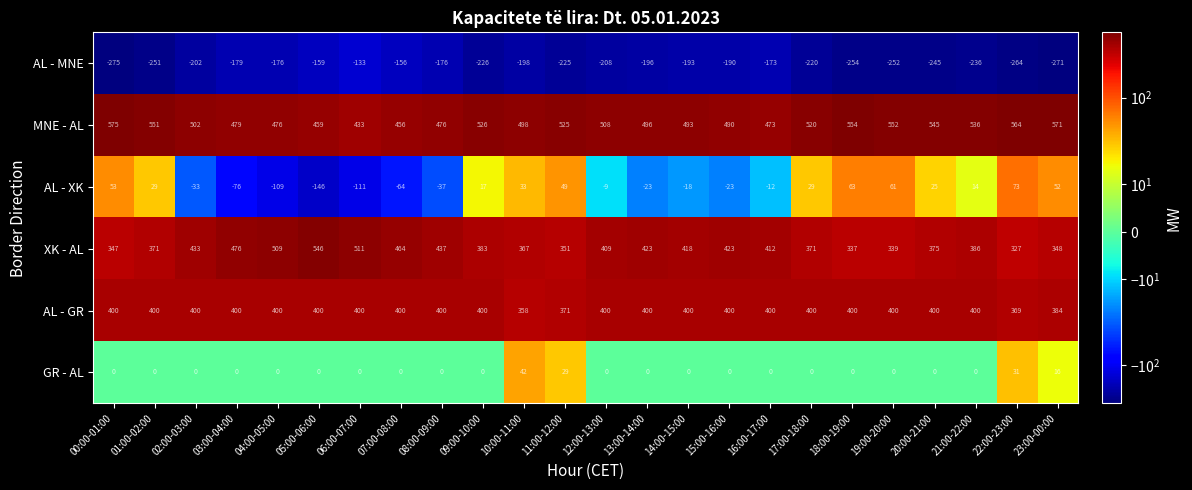

The value of GR - AL at 06:00-07:00 is 0. True or false?

True